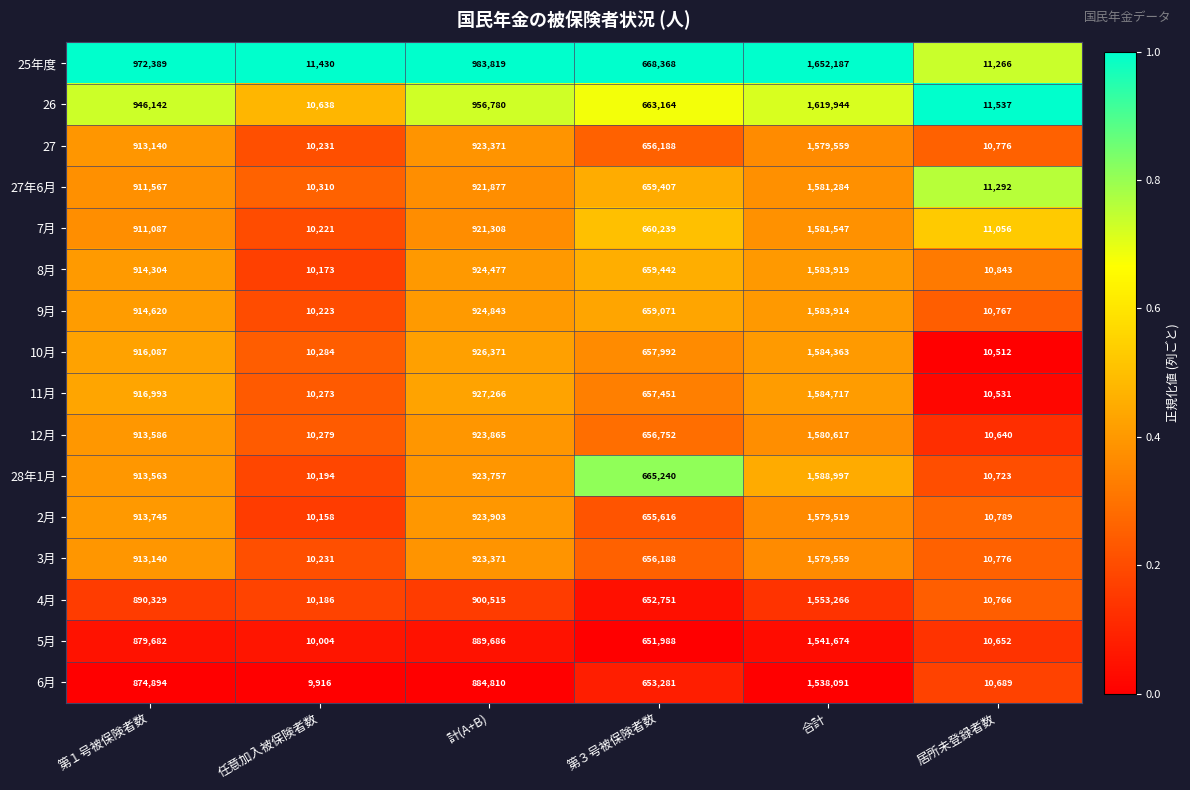

What is the approximate value of 4月 at 計(A+B)?

900515